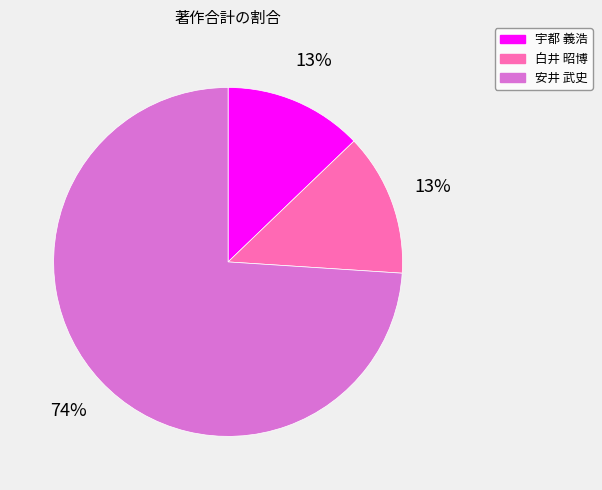

To the nearest percent, what portion does 安井 武史 represent?

74%